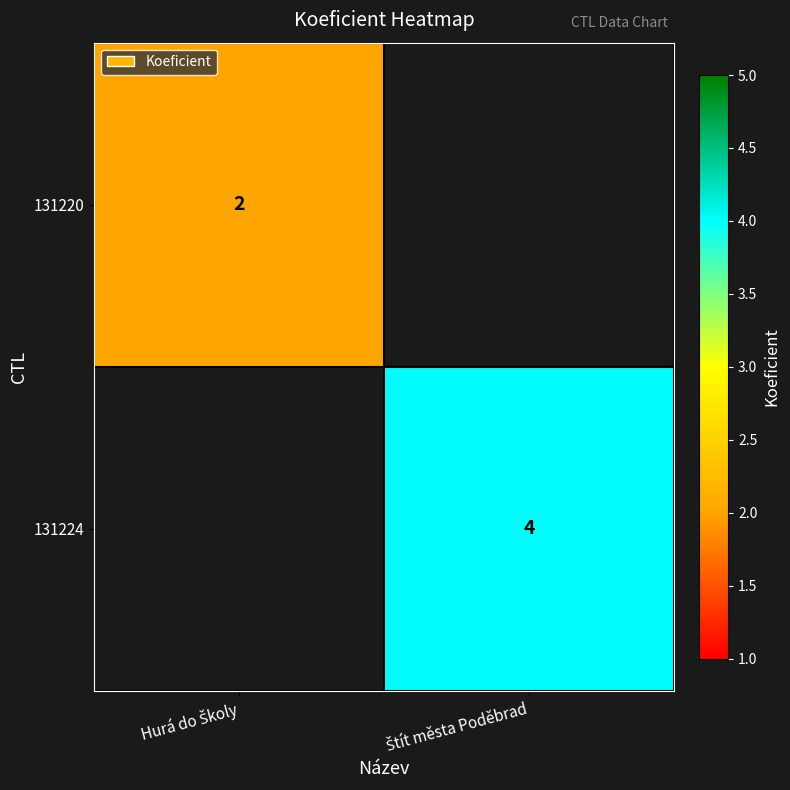

How many data points does each series have?

2